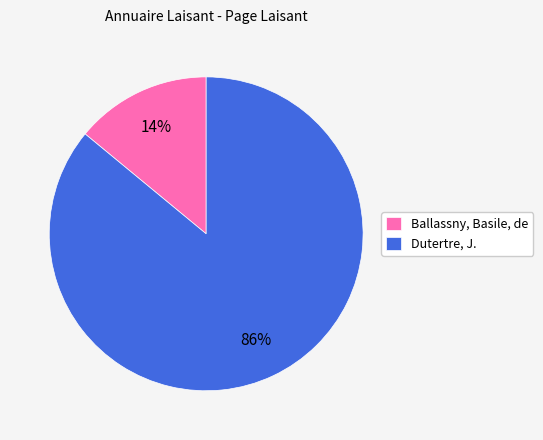

To the nearest percent, what is the combined percentage of Dutertre, J. and Ballassny, Basile, de?

100%